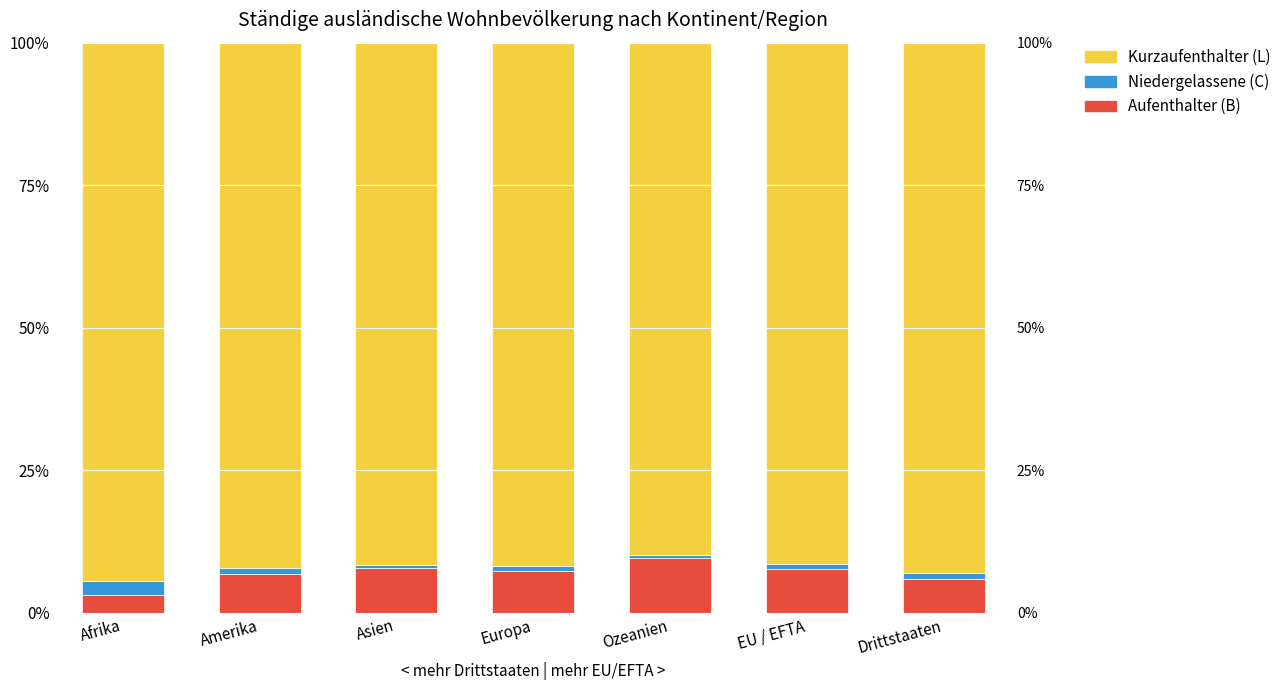

Between Europa and Drittstaaten, which series saw the biggest shift?

Kurzaufenthalter (L) Total